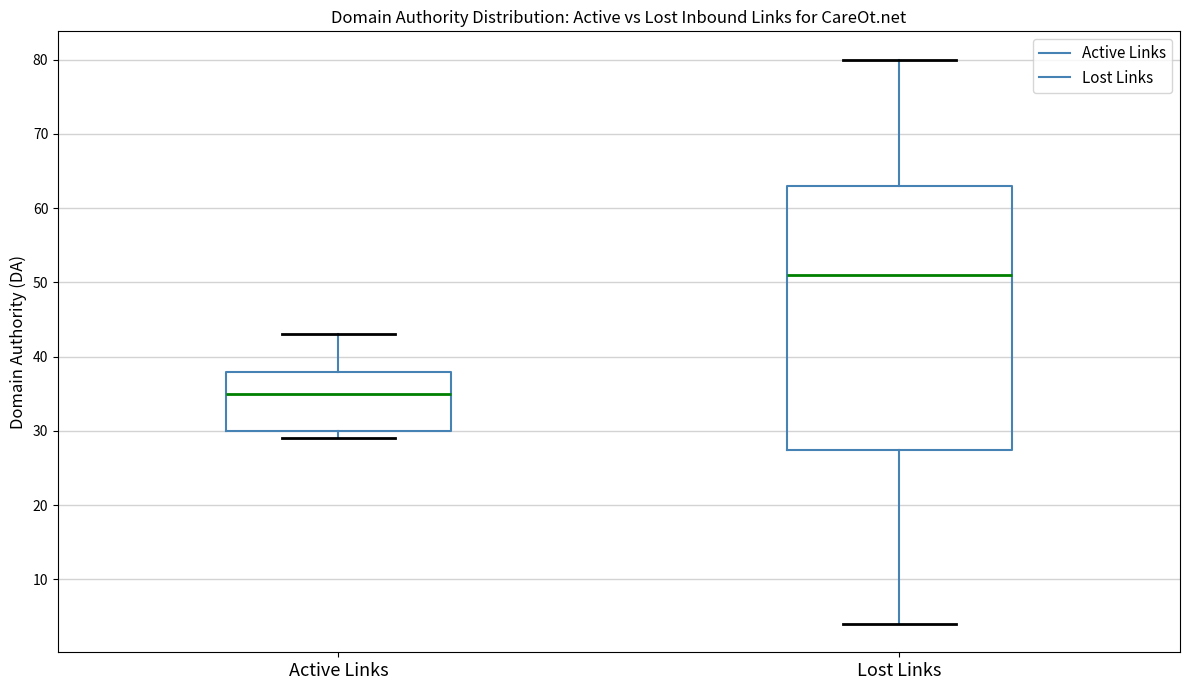

Reading left to right, transcribe this box plot: for each box, give where its median line is, the range the box spans, and where its two whiskers end, as read against the y-axis. The values are not printed on the chart, so give them approximately, as read against the axis.

Active Links: median 35, box 30 to 38, whiskers 29 to 43
Lost Links: median 51, box 28 to 63, whiskers 4 to 80